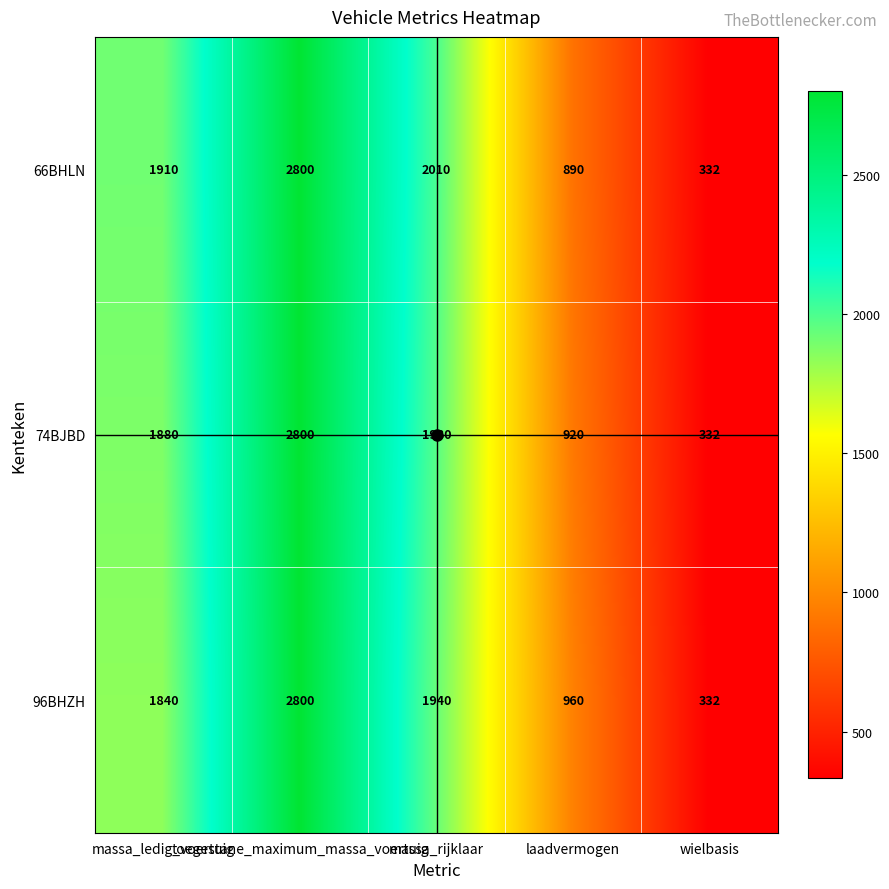

What is the minimum value shown in the chart?

332